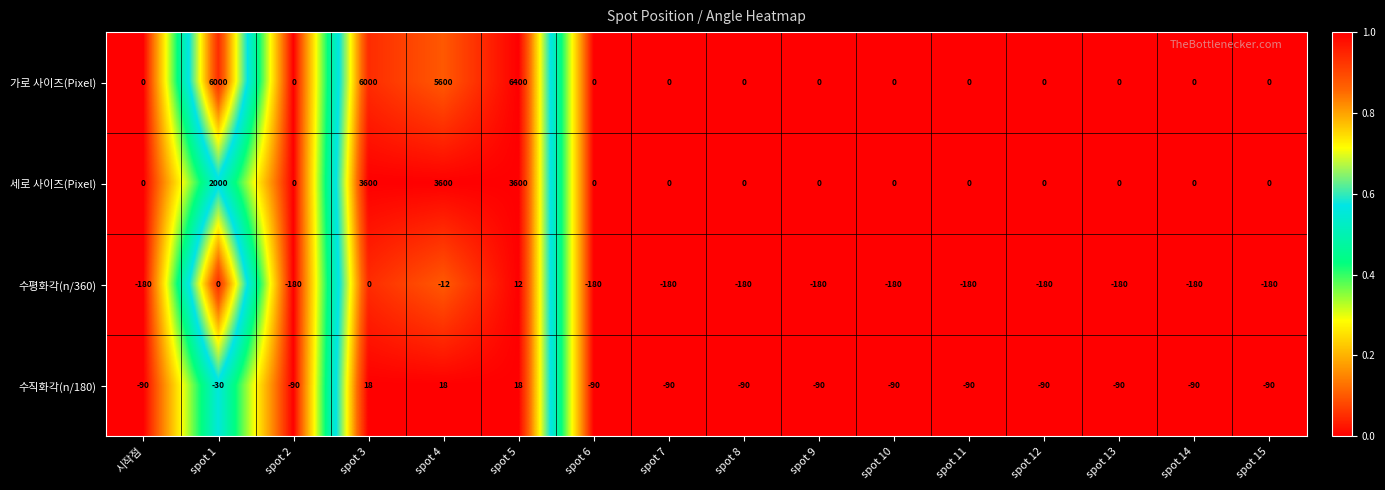

What is the average value of the 가로 사이즈(Pixel) series?

1500